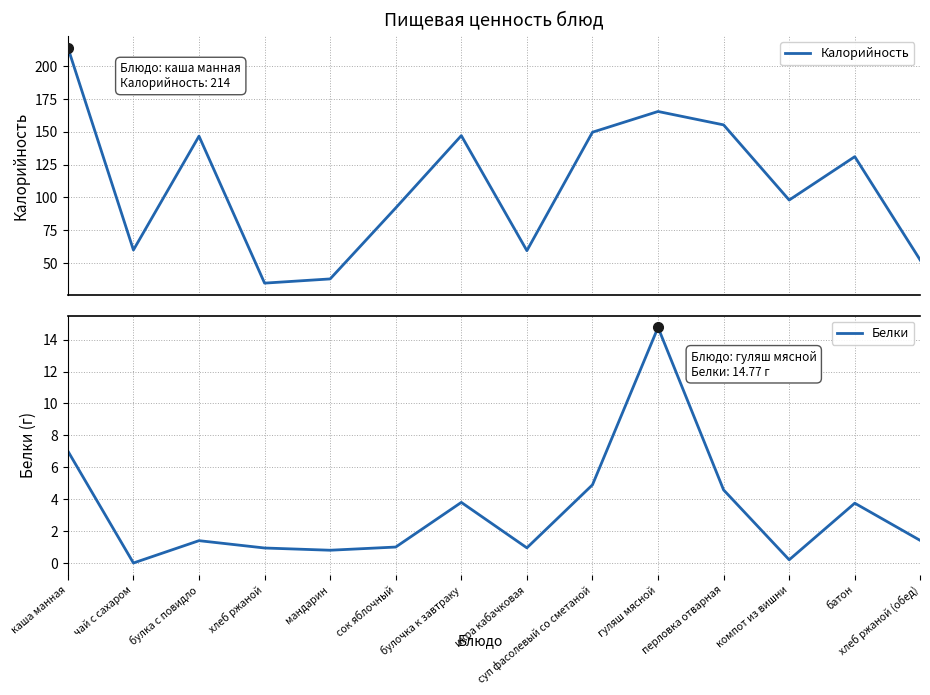

The Калорийность series shows 57.9 at хлеб ржаной. True or false?

False